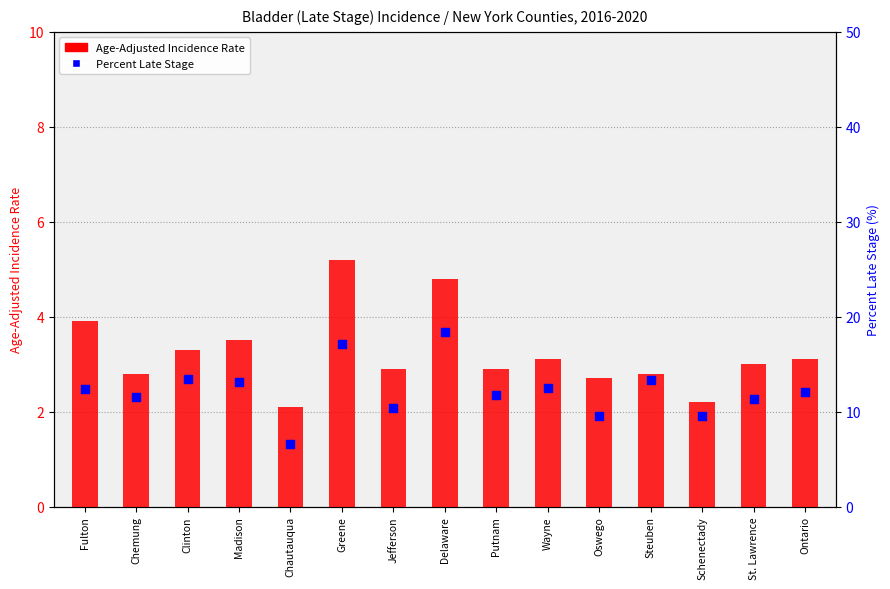

Which series has the widest spread of Y values?

Percent Late Stage